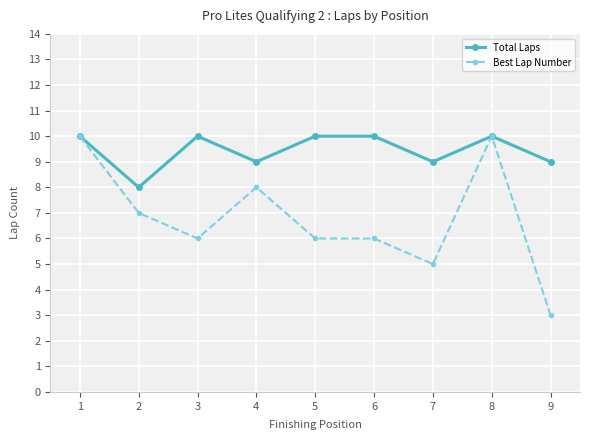

What is the lowest value of the Total Laps series?

8